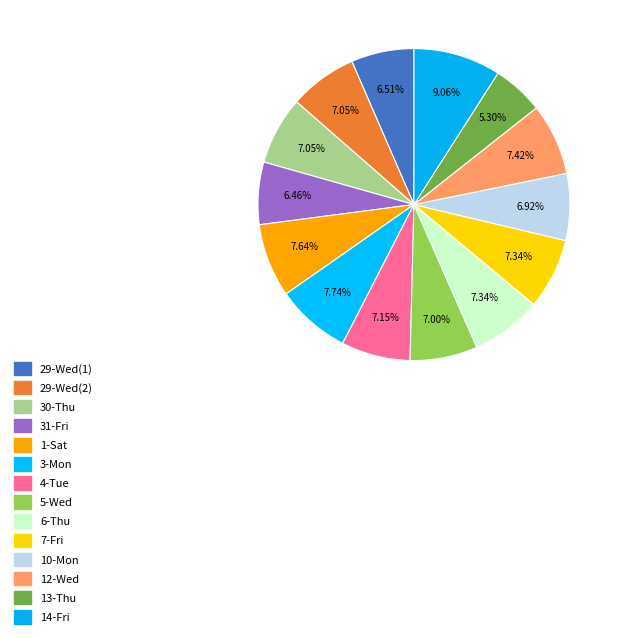

What percentage is the 31-Fri slice, to the nearest percent?

6%